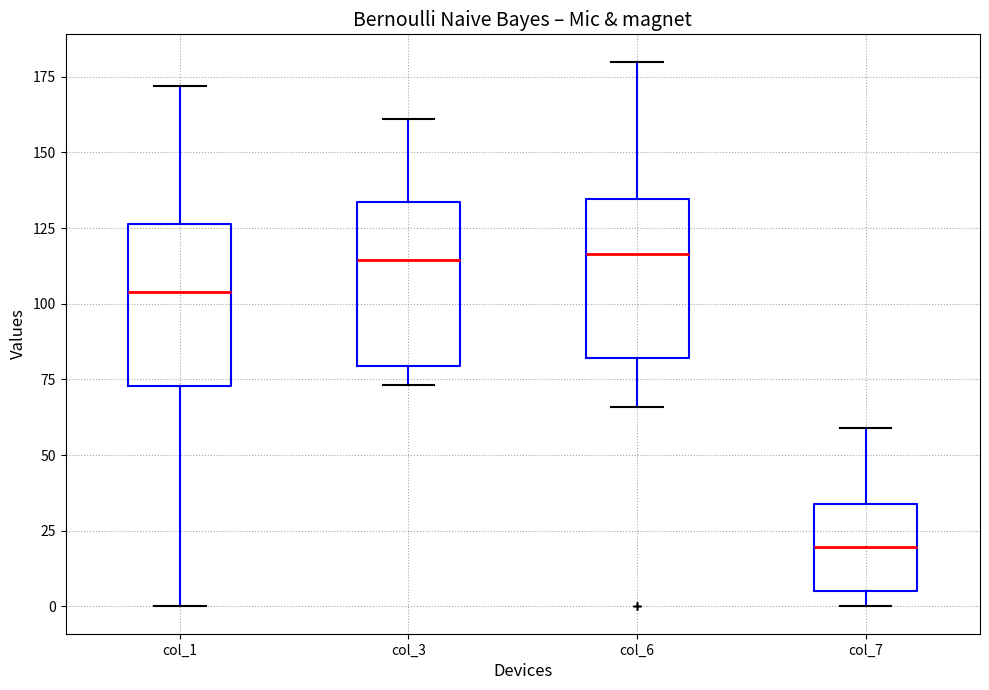

Where is the lower edge of the box for col_3 on the y-axis? The values are not printed on the chart, so give them approximately, as read against the axis.

80